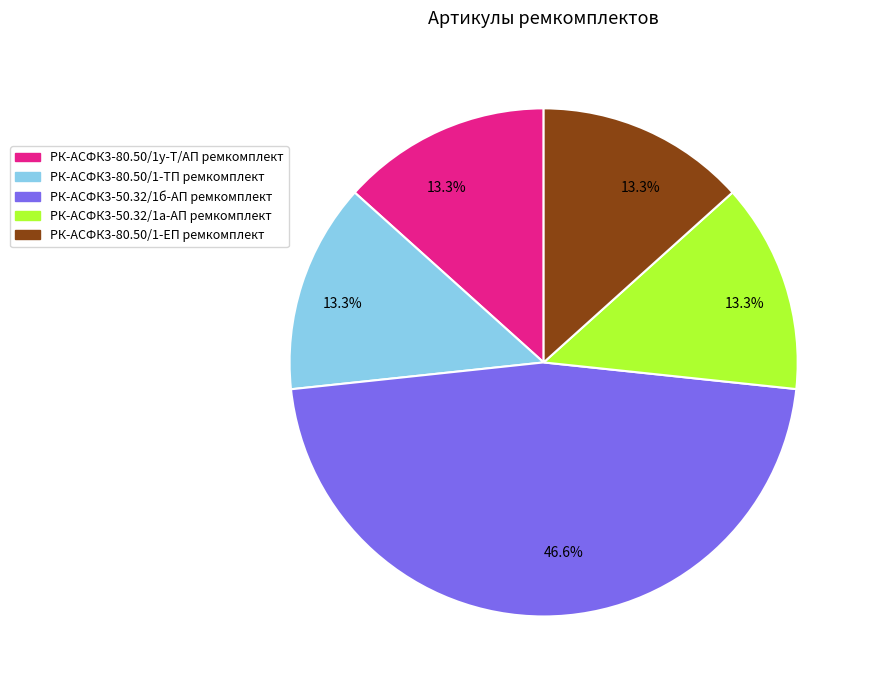

To the nearest percent, what is the difference between the largest and smallest slice percentages?

33%